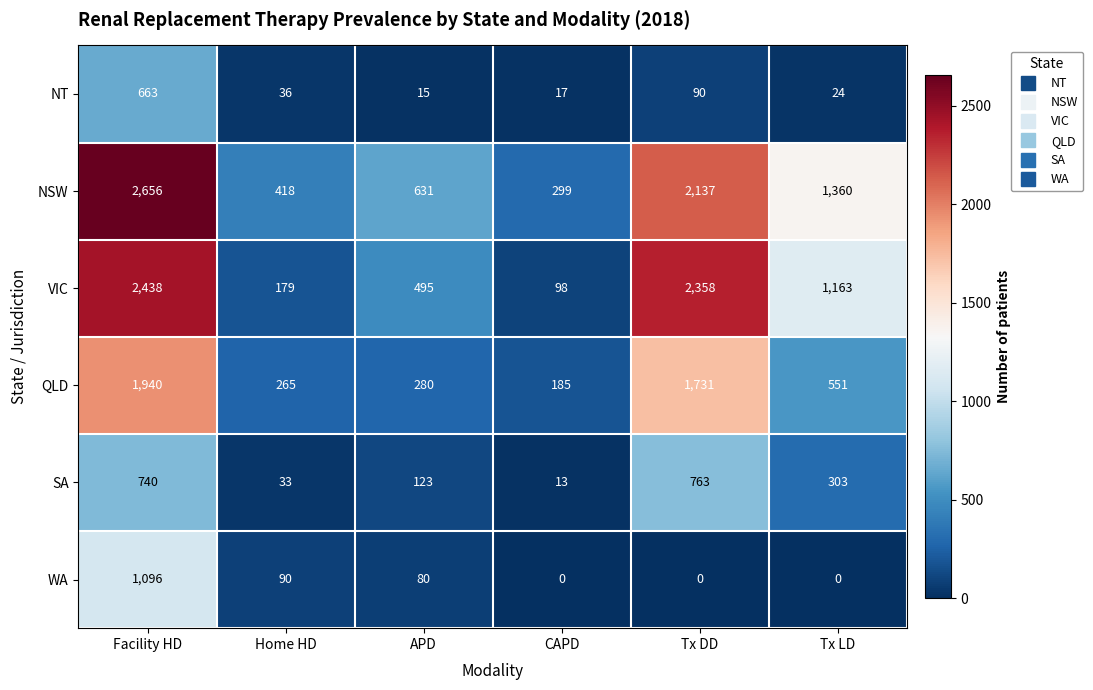

At which category is the sum across all series the highest?

Facility HD